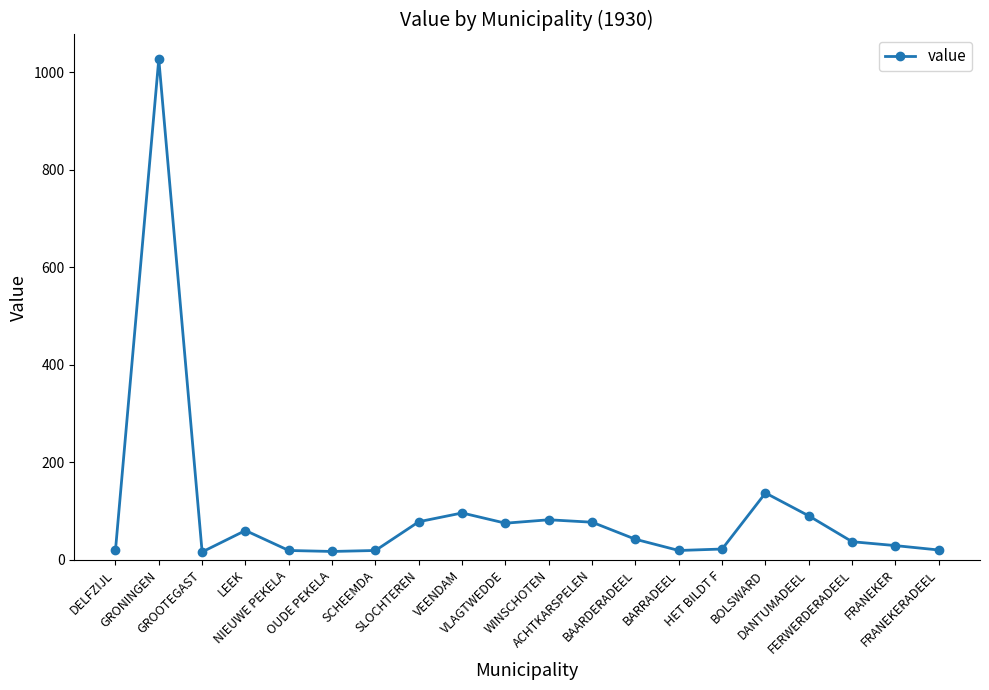

What is the sum of all values?

1981